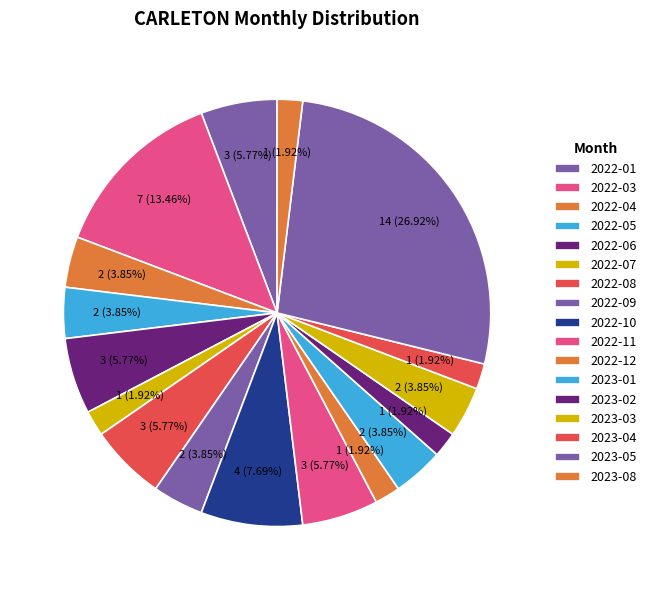

Between 2022-05 and 2022-07, which is larger?

2022-05